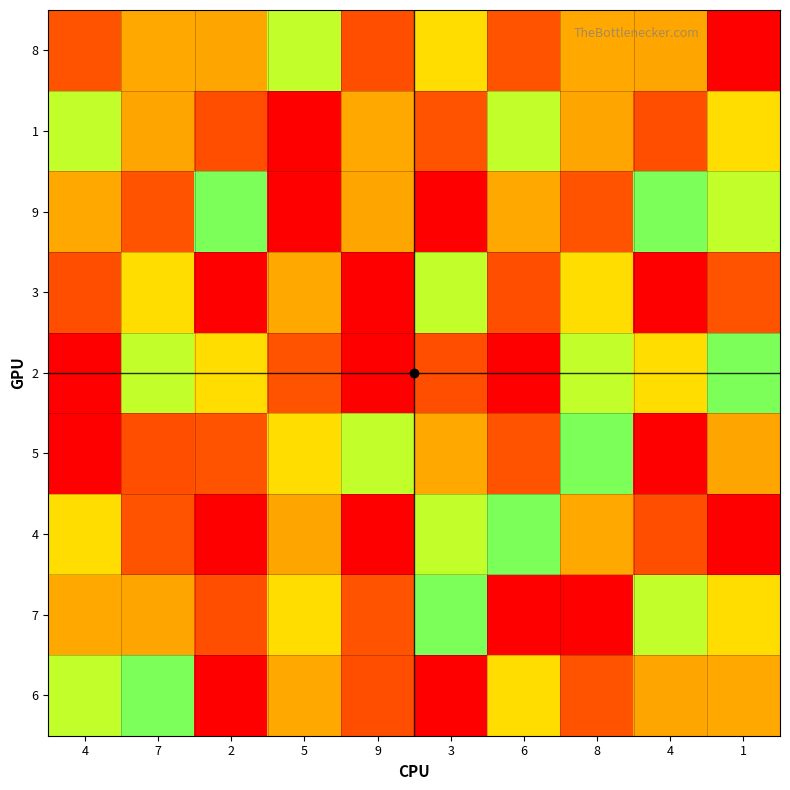

Which series has the largest total across all categories?

3